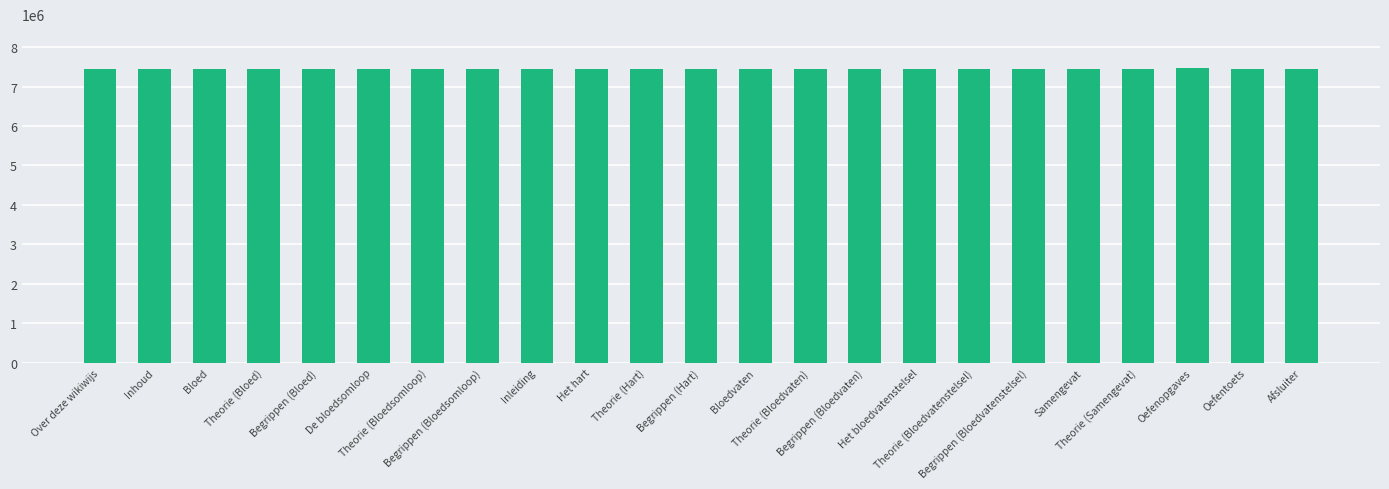

What is the label of the 20th bar from the left?

Theorie (Samengevat)